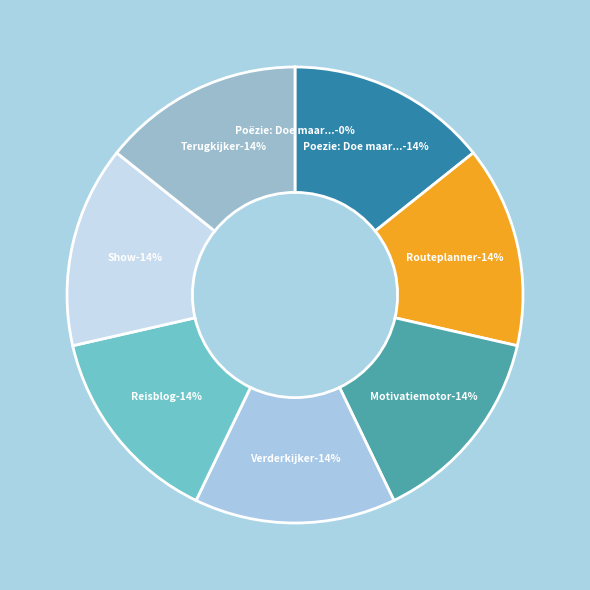

Do Motivatiemotor and Terugkijker together represent more than half of the pie?

No